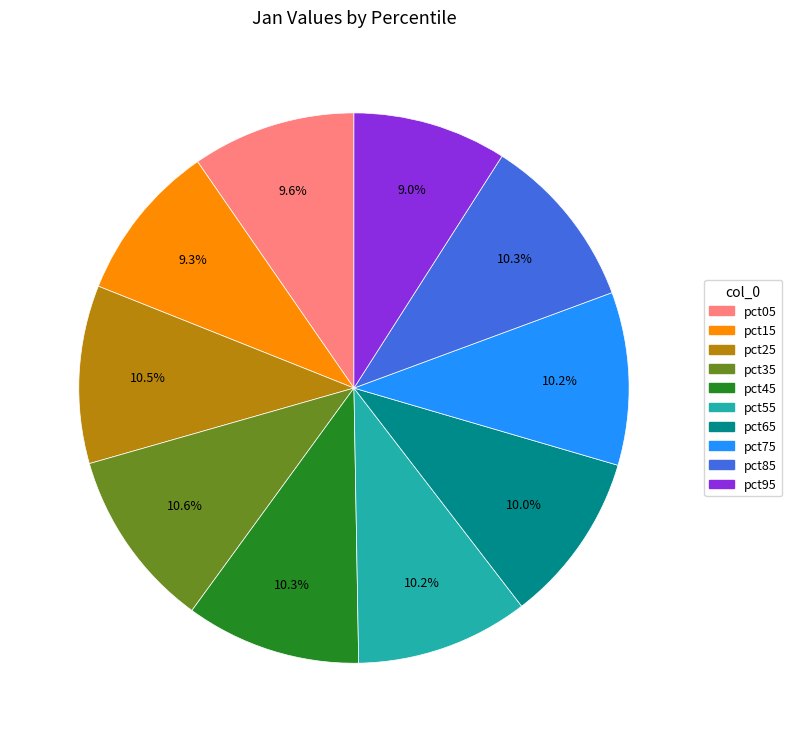

How much of the chart is everything except pct45?

89.7%